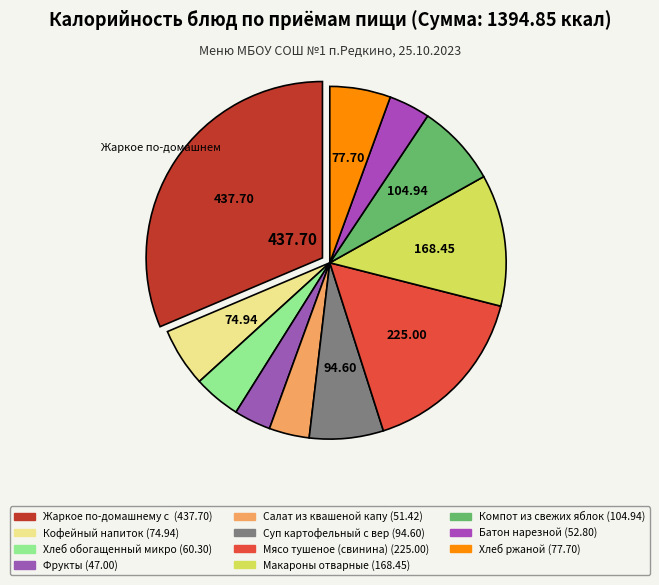

Is there a majority slice in this chart?

No